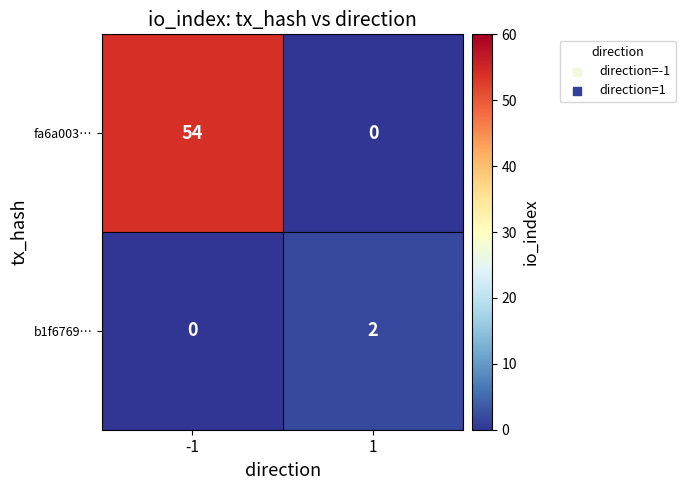

Reading left to right, transcribe all the data shown in this chart.

fa6a003…: 54	0
b1f6769…: 0	2